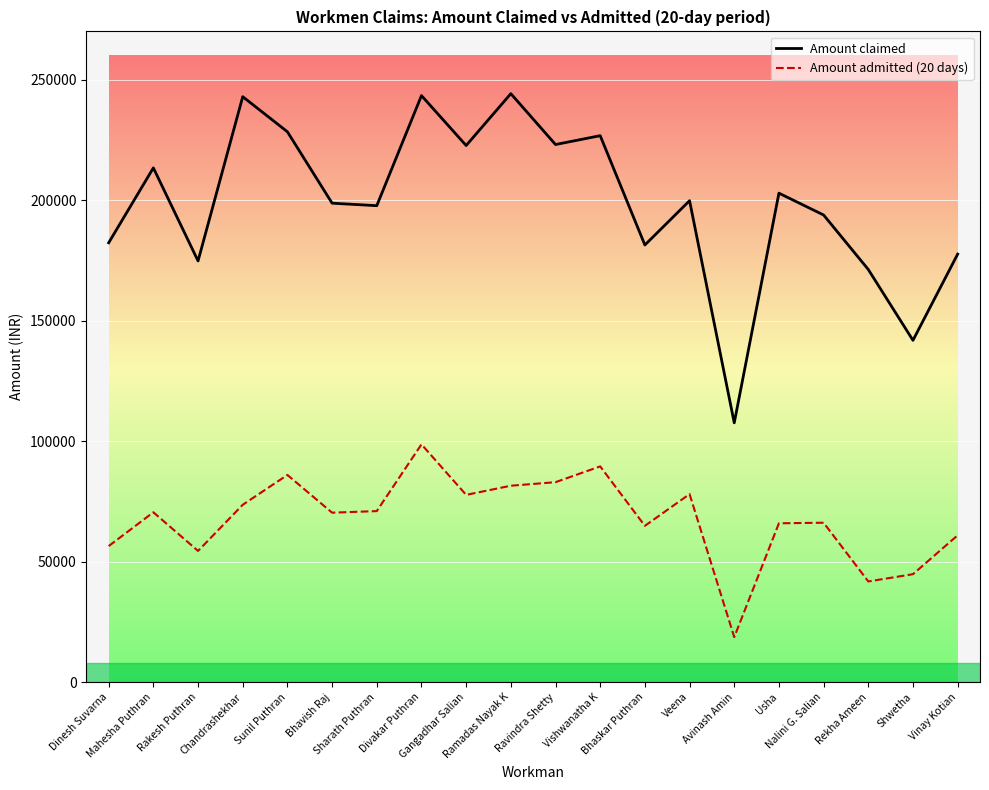

What is the value of the Amount admitted (20 days) point at the 14th from the left?

77988.9